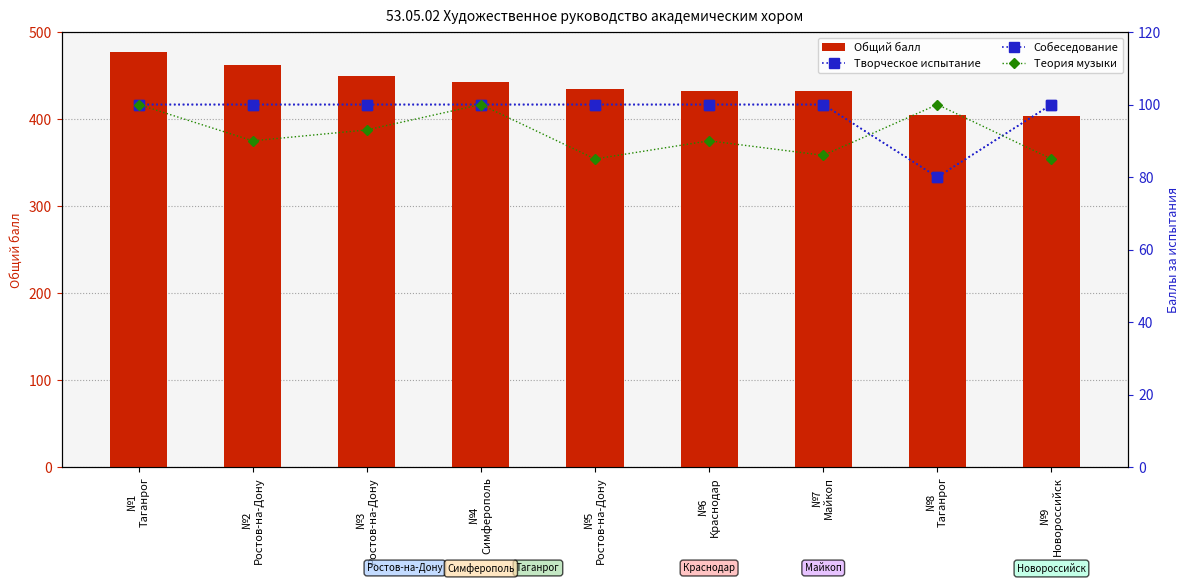

Rank the series by their maximum value, from highest to lowest.

Общий балл, Творческое испытание, Собеседование, Теория музыки